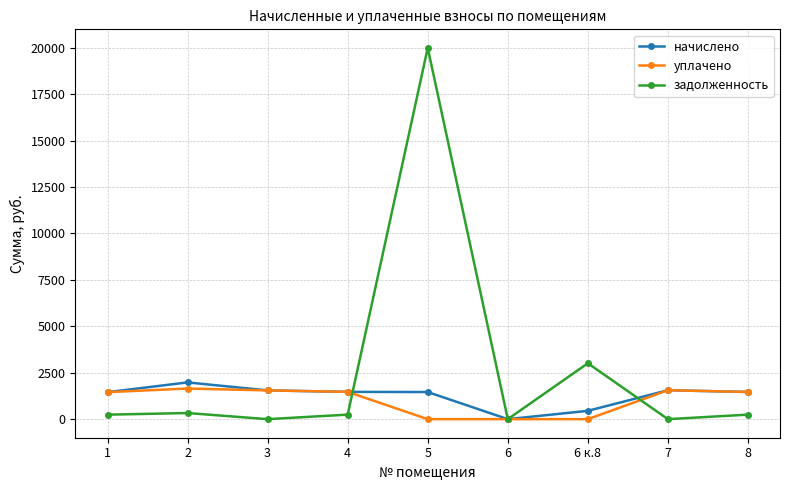

Where is задолженность nearest to the value 9992?

6 к.8